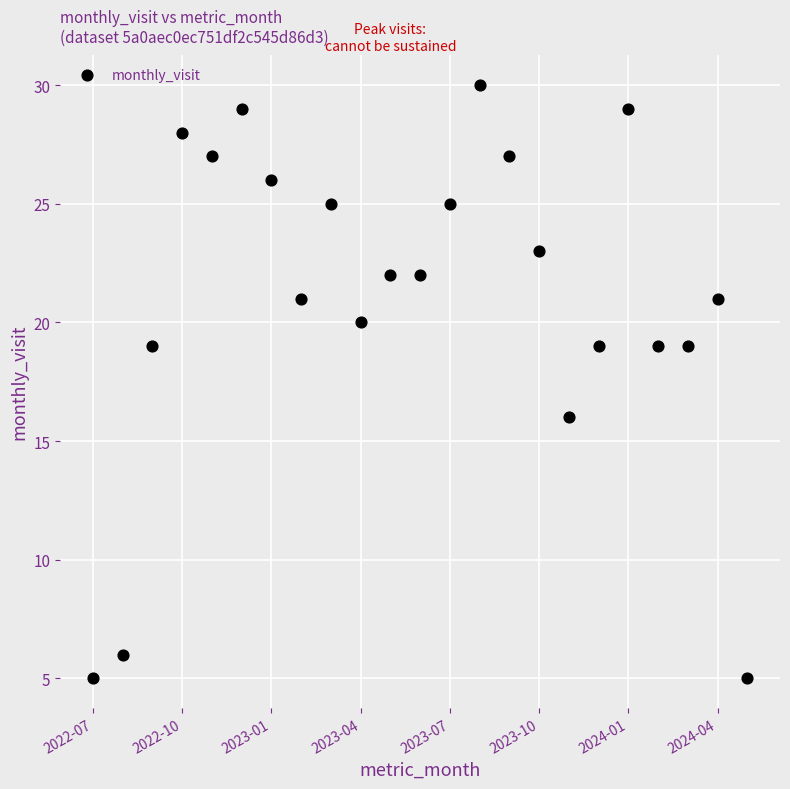

What is the range of Y values (max minus min)?

25